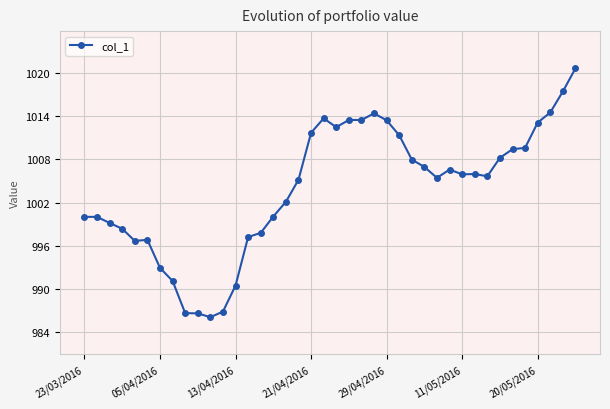

What is the greatest value displayed?

1020.7